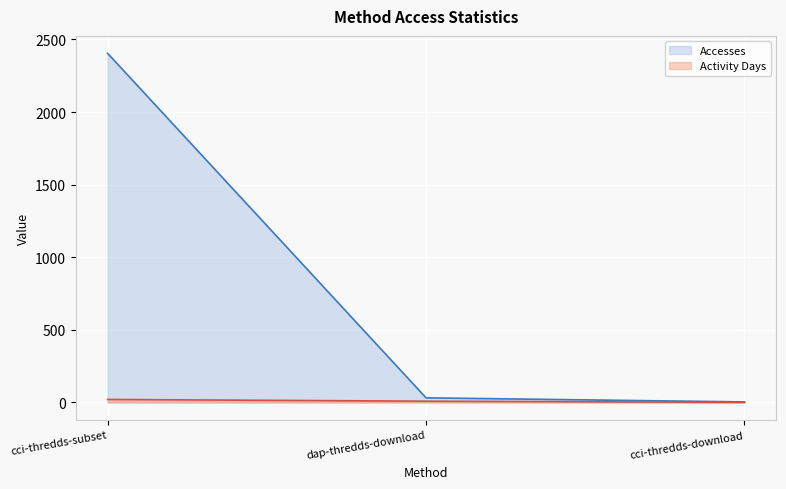

What is the label of the 1st point from the right?

cci-thredds-download